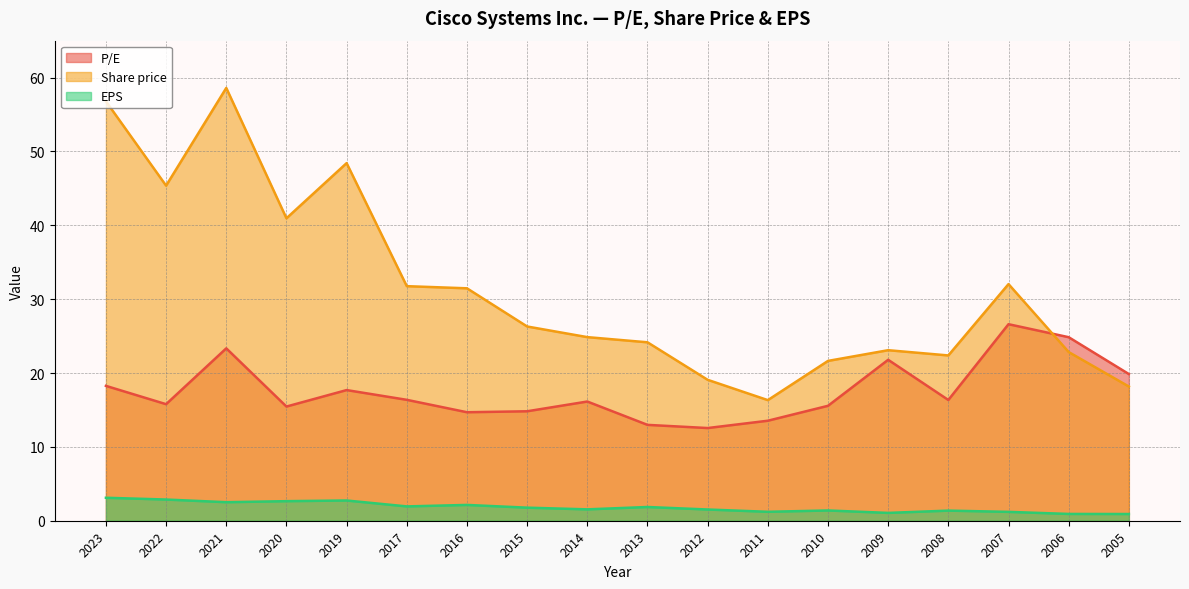

At which category does P/E reach its first local peak?

2021